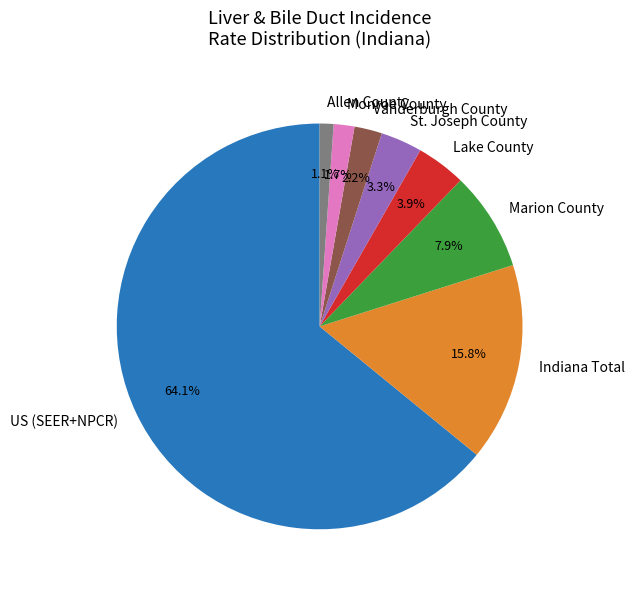

True or false: US (SEER+NPCR) accounts for 7% of the total.

False